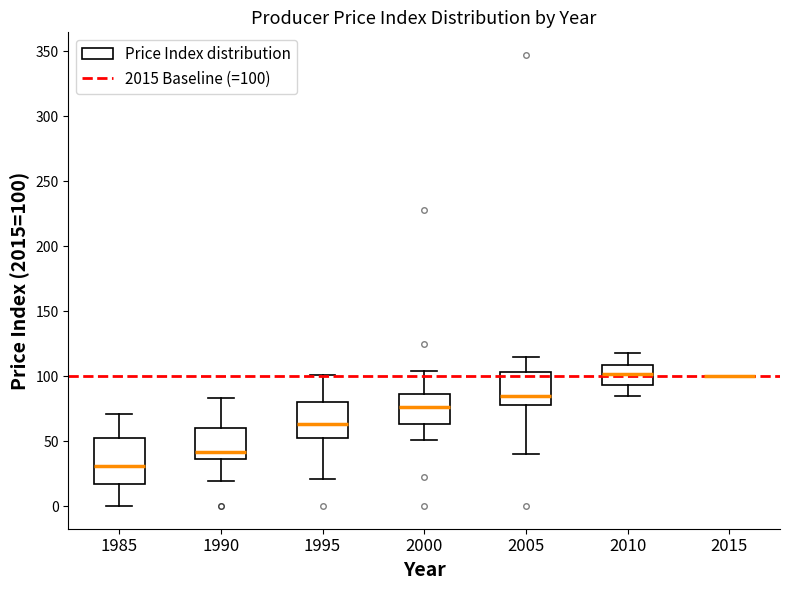

Which box is the tallest, from its lower edge to its upper edge?

1985